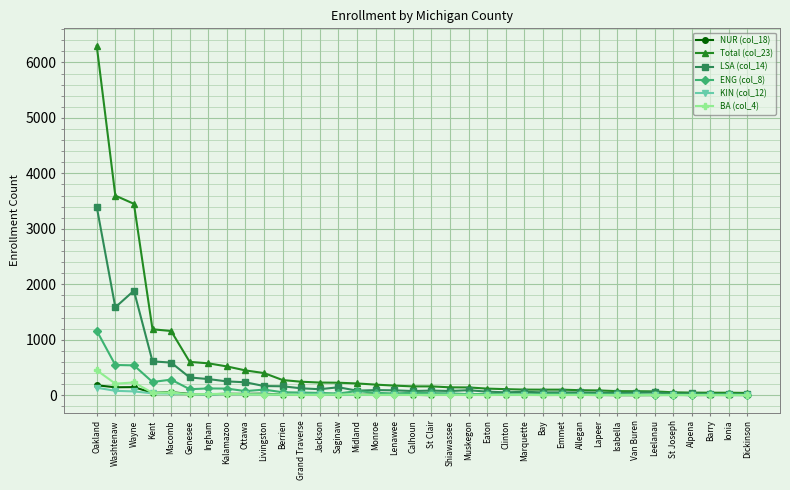

What are all the series names shown in the legend?

NUR (col_18), Total (col_23), LSA (col_14), ENG (col_8), KIN (col_12), BA (col_4)